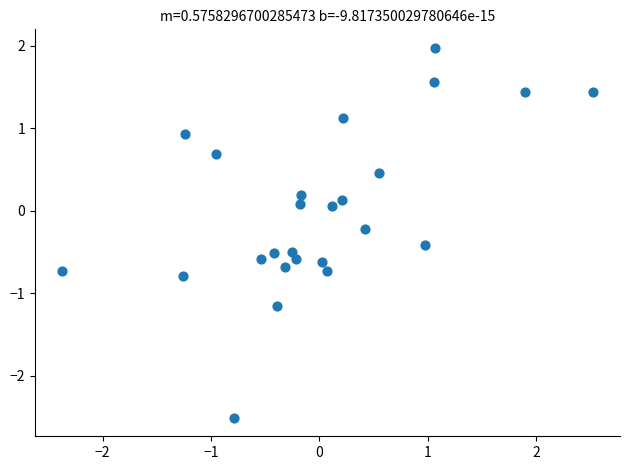

What is the range of X values (max minus min)?

4.9